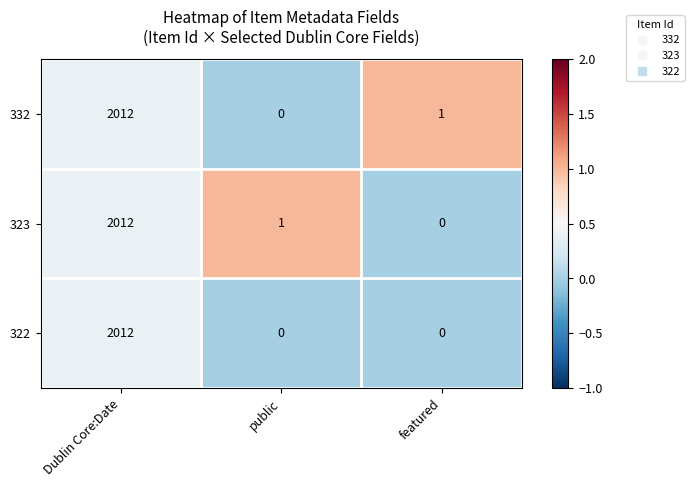

What is the difference between the 323 values at Dublin Core:Date and public?

2011